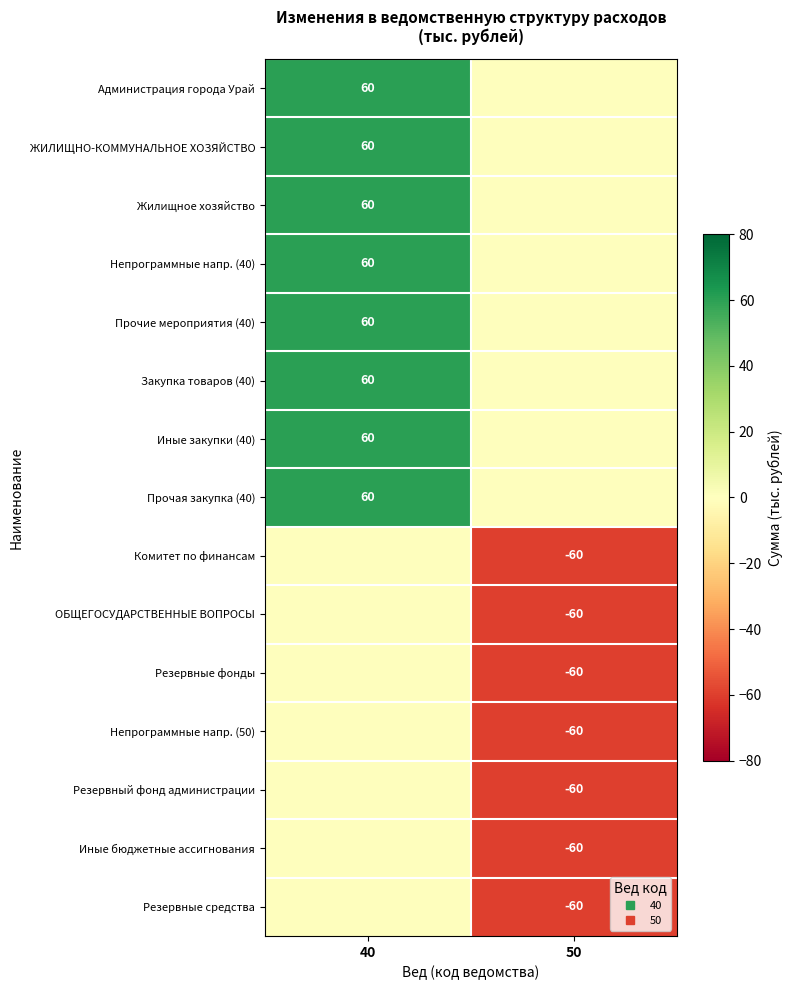

How many data points does each series have?

2